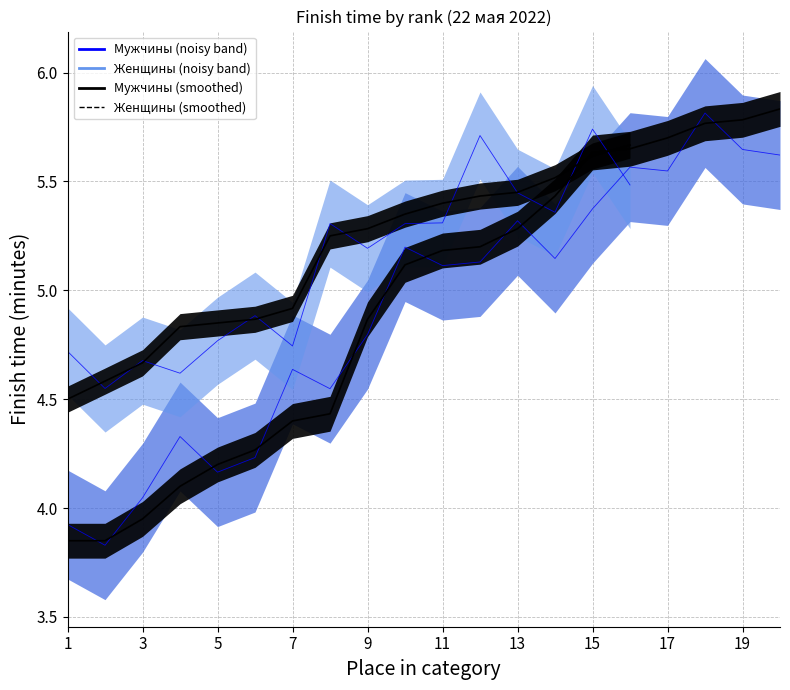

Is this an area chart (filled region under the line)?

No